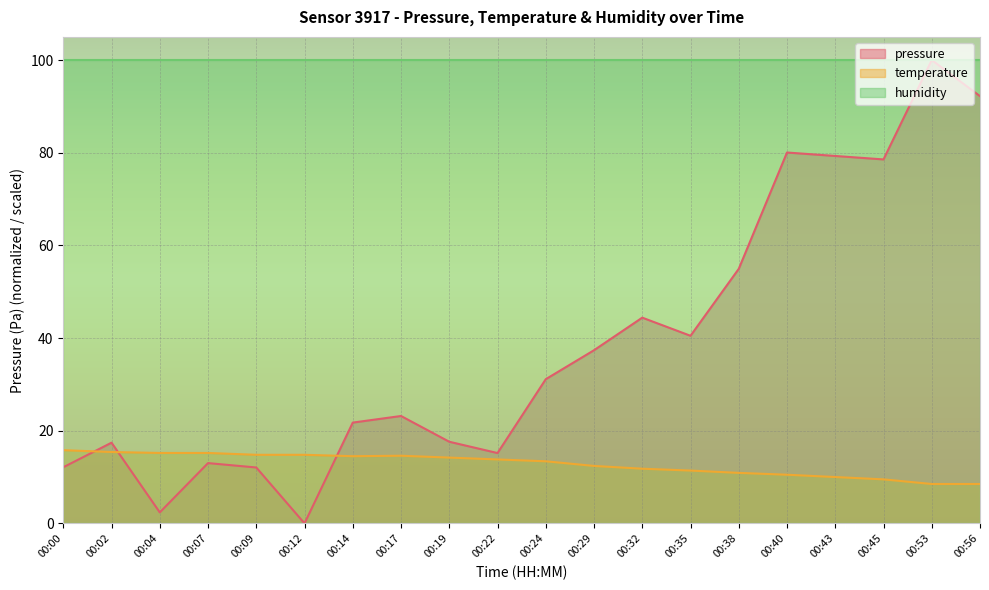

List the series in order of their overall mean, lowest first.

temperature, pressure, humidity